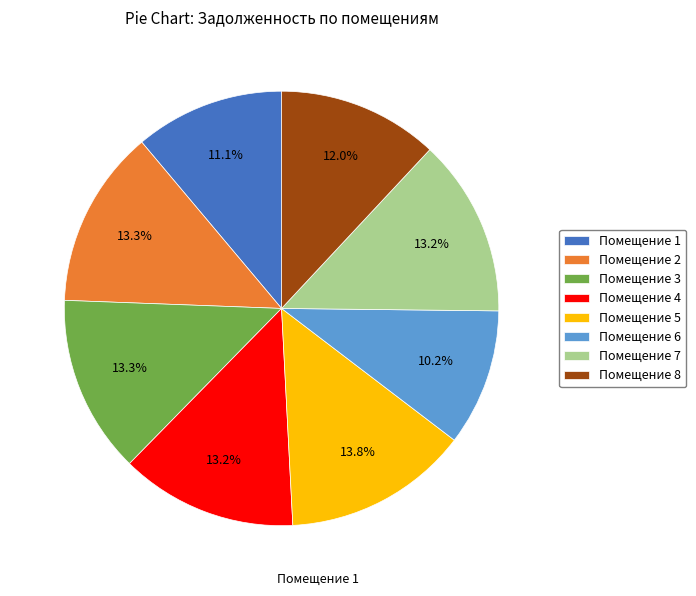

What is the smallest slice in the pie chart?

Помещение 6